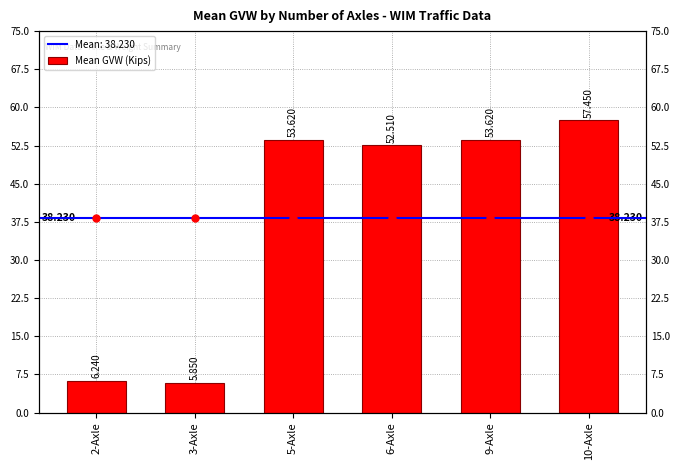

What position from the left is 2-Axle?

1